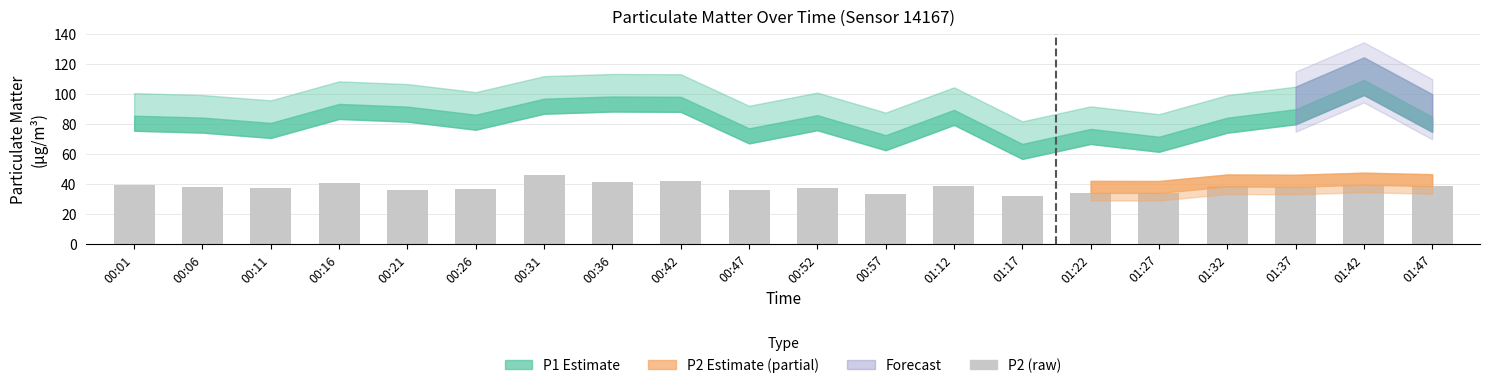

Count the number of categories in the chart.

20